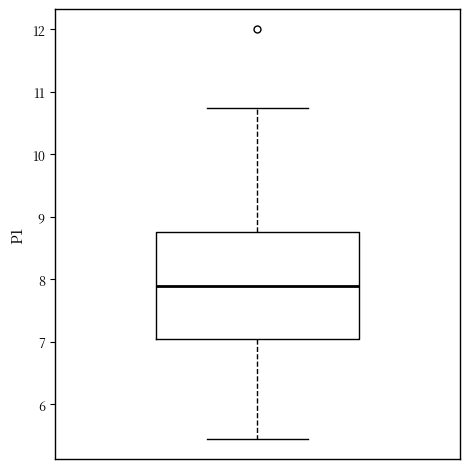

Where does the median line of the box sit on the y-axis? The values are not printed on the chart, so give them approximately, as read against the axis.

7.9